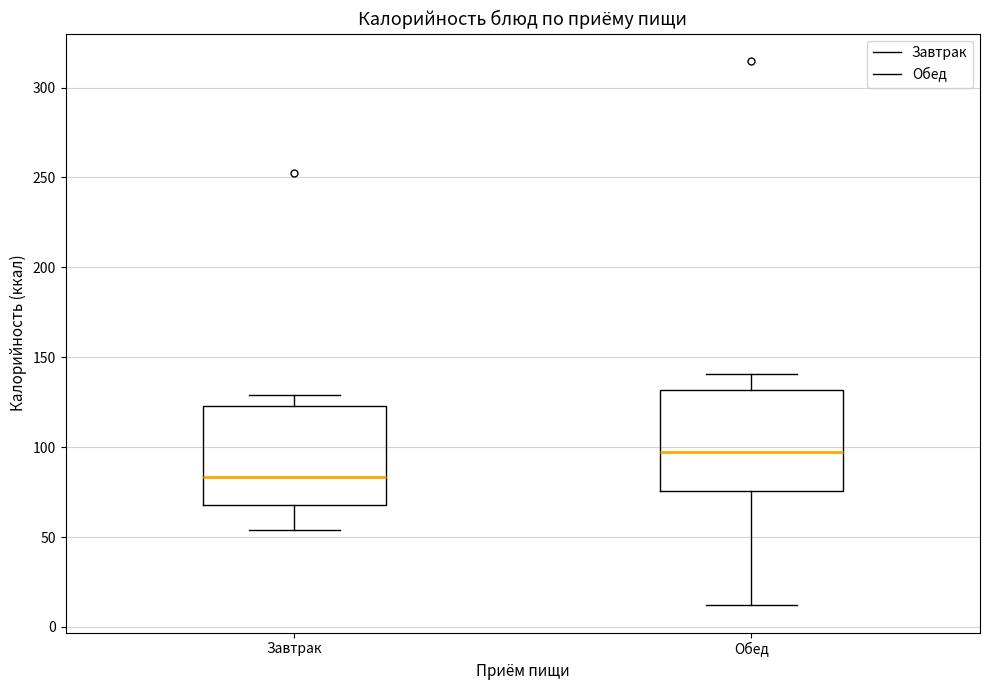

Reading left to right, read every box against the y-axis: the position of its median line, the range the box covers, and the ends of its whiskers. The values are not printed on the chart, so give them approximately, as read against the axis.

Завтрак: median 85, box 70 to 125, whiskers 55 to 130
Обед: median 95, box 75 to 130, whiskers 10 to 140